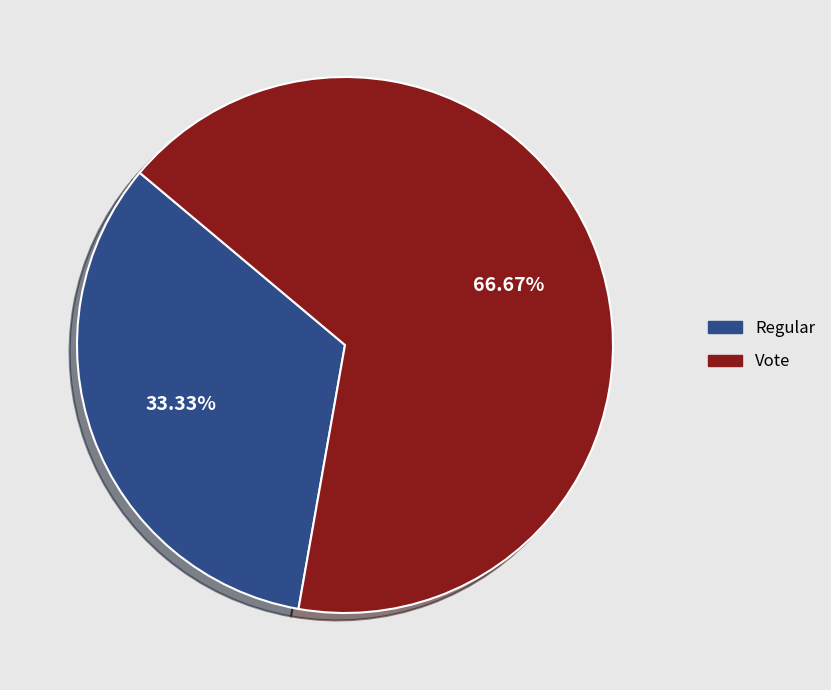

The Regular slice represents 27% of the pie. True or false?

False